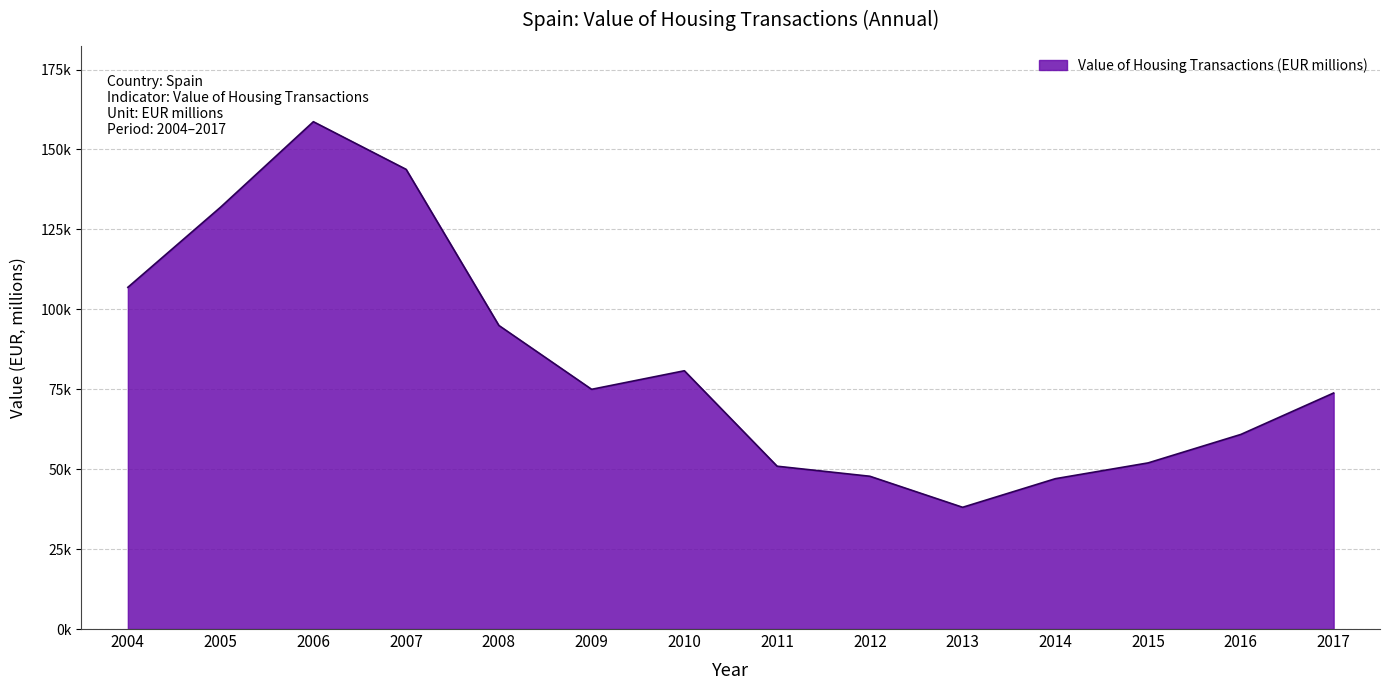

What is the value of the 13th point from the left?

60869.3